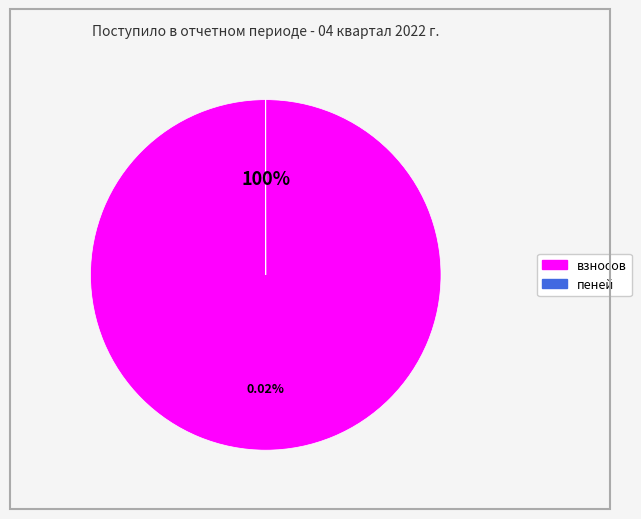

Rank the categories by value from highest to lowest.

взносов, пеней